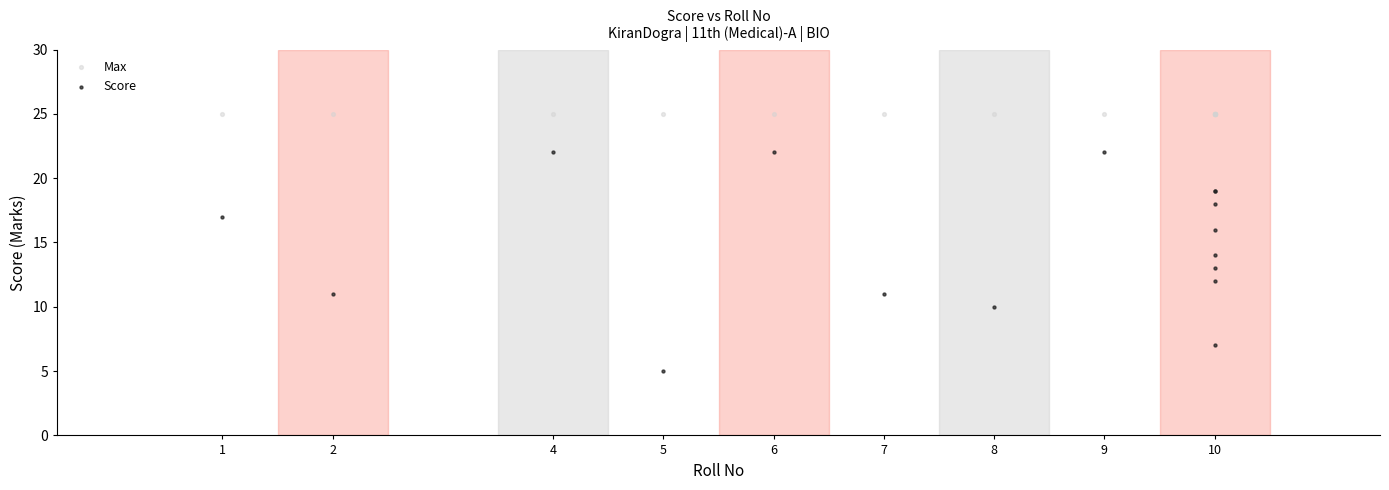

Which series reaches the minimum Y coordinate?

Score